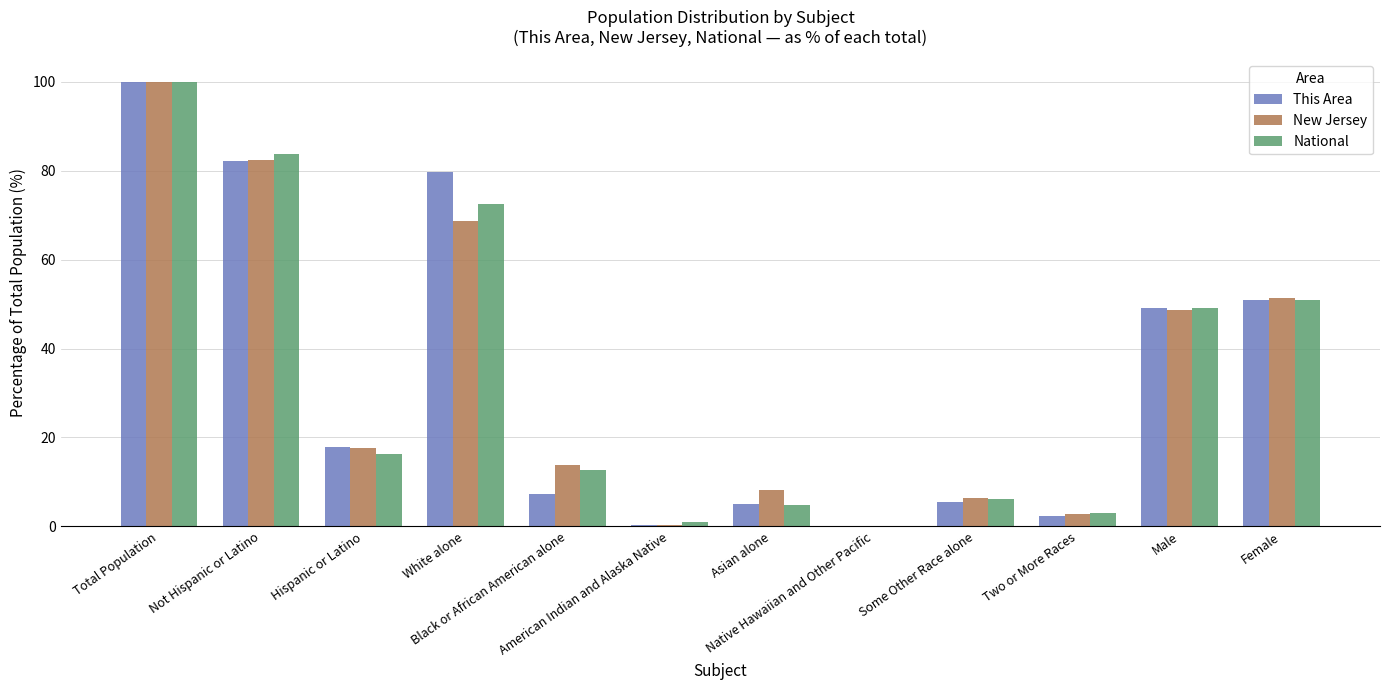

What is the greatest value displayed?

100.0